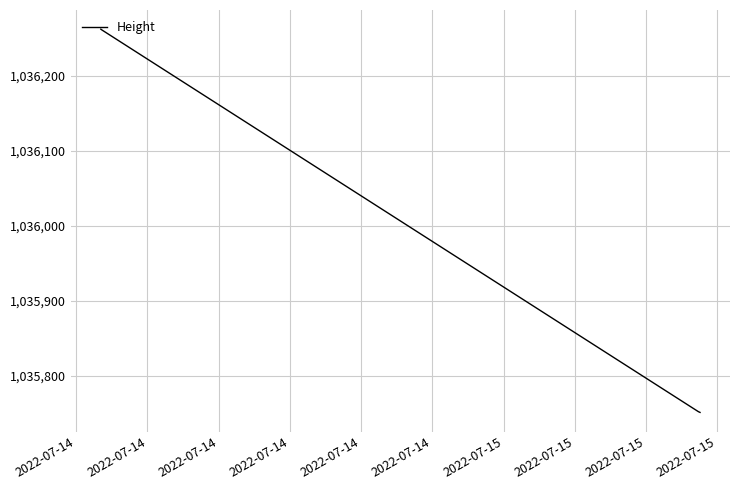

What is the difference between the maximum and second lowest values?

510